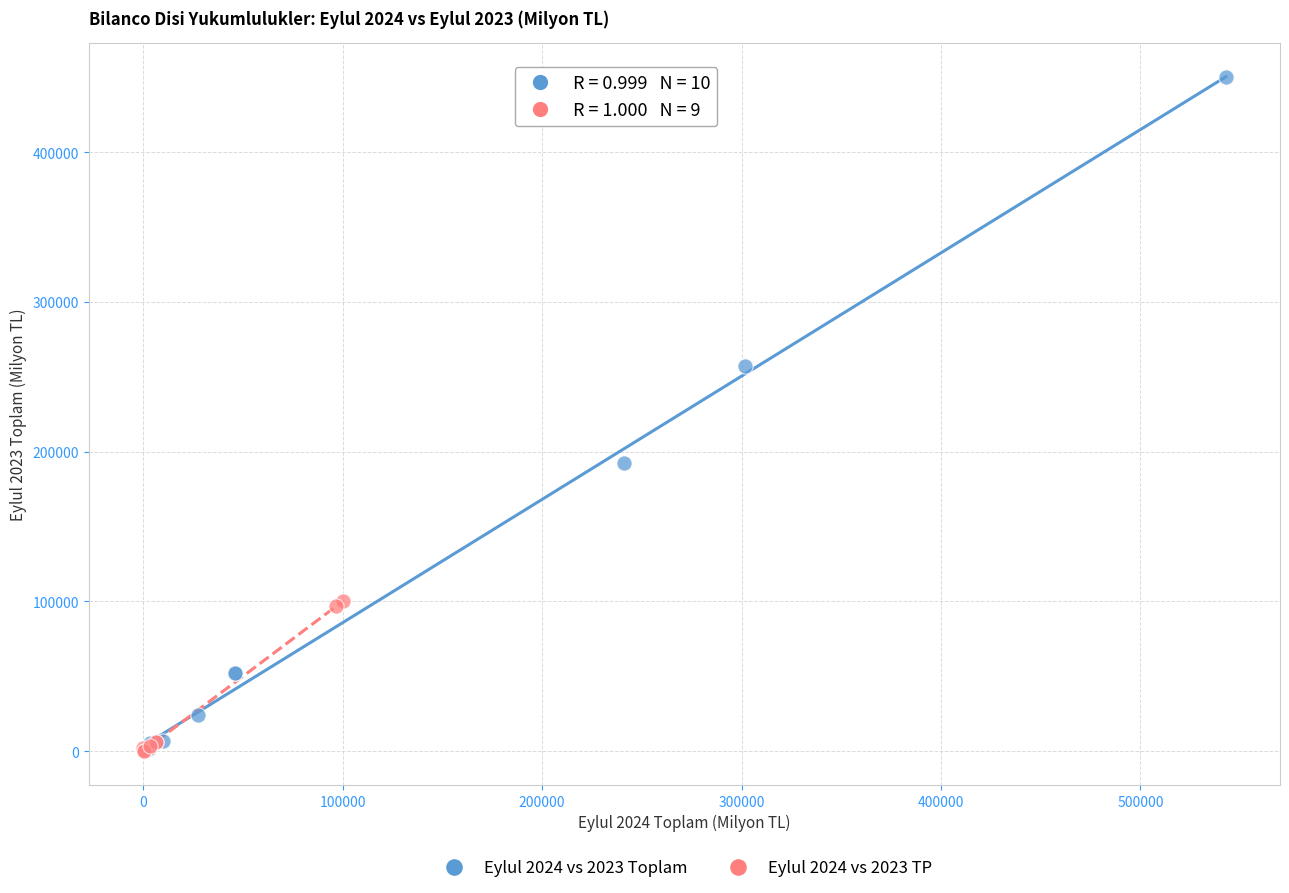

What are all the series names shown in the legend?

Eylul 2024 vs 2023 Toplam, Eylul 2024 vs 2023 TP